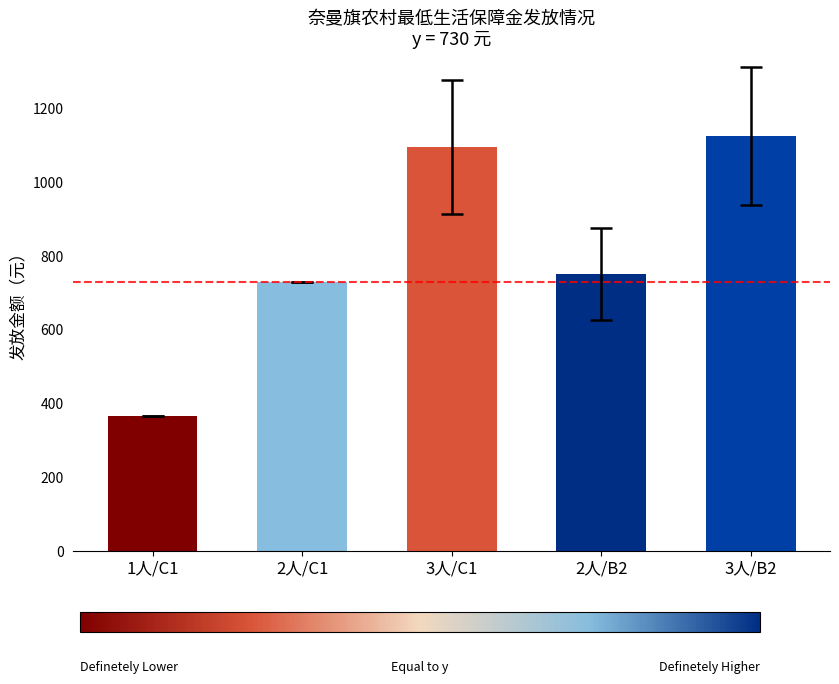

The value at 2人/C1 is 1198. True or false?

False